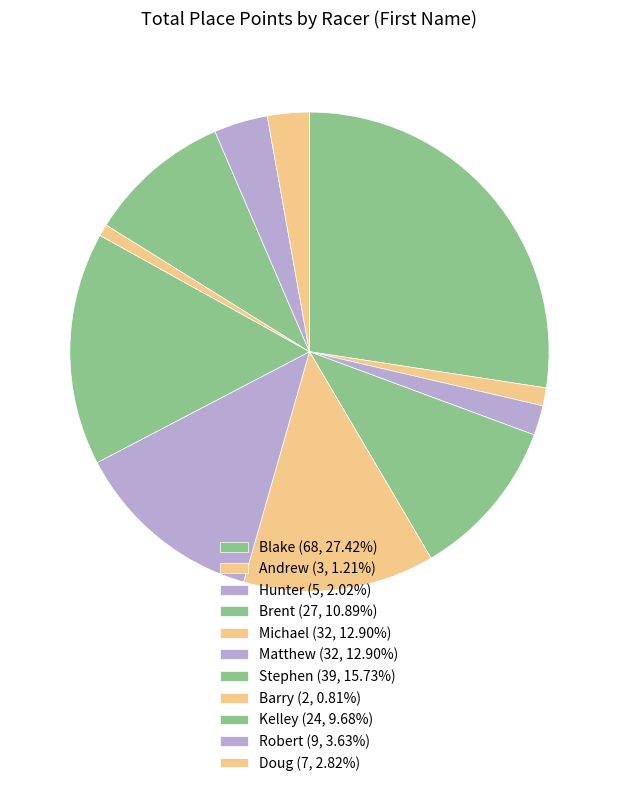

The Kelley slice represents 10% of the pie. True or false?

True